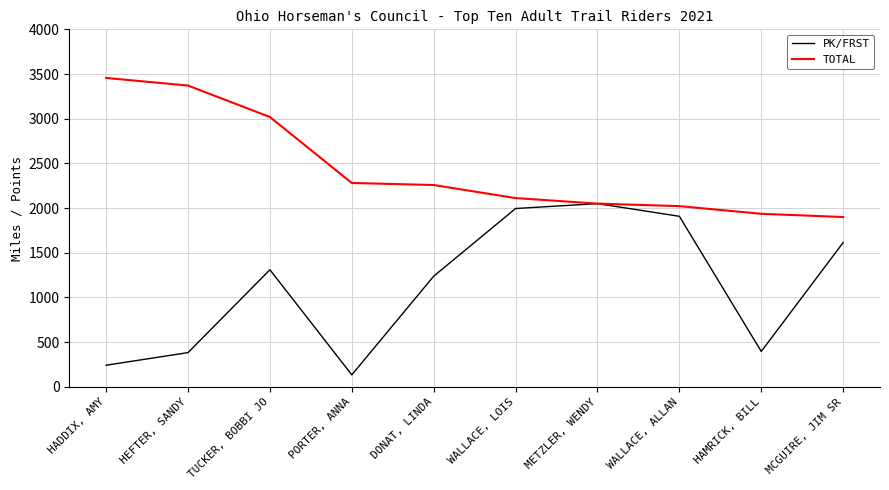

Between WALLACE, LOIS and HAMRICK, BILL, which series saw the biggest shift?

PK/FRST